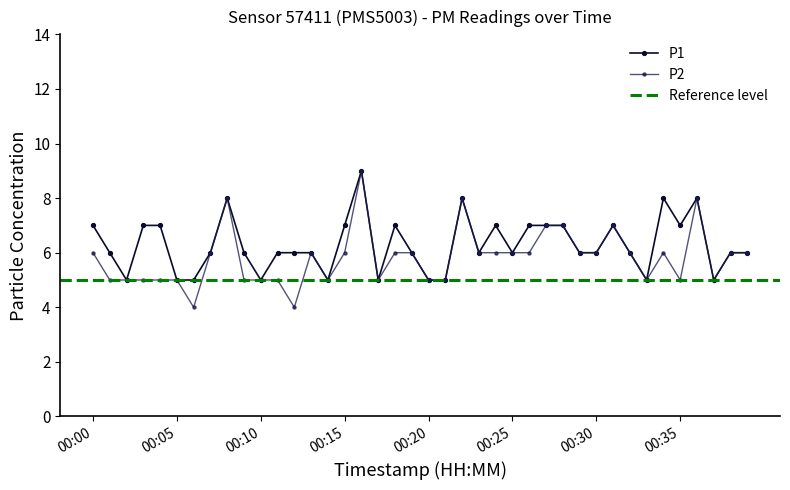

Is it true that P1 equals 7 at 00:04?

True